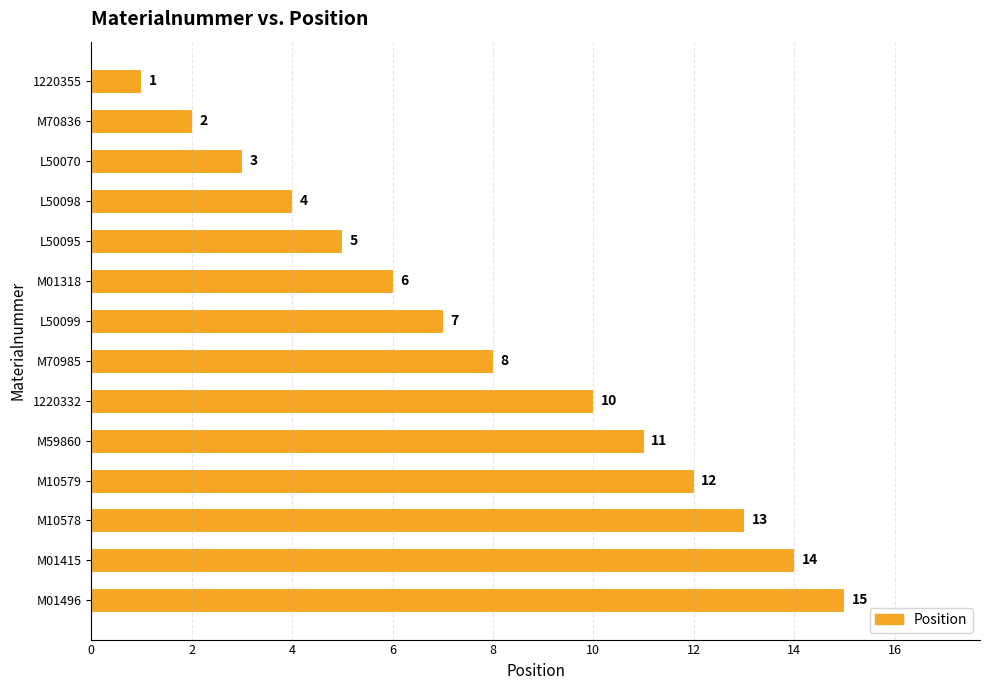

What is the maximum value shown in the chart?

15